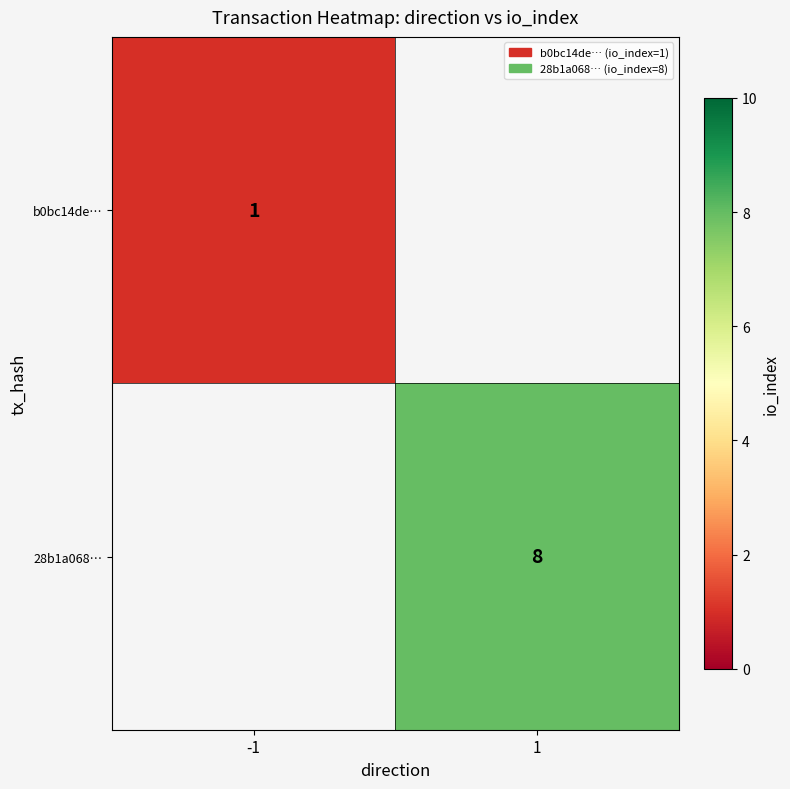

The 28b1a068… series shows 8 at 1. True or false?

True